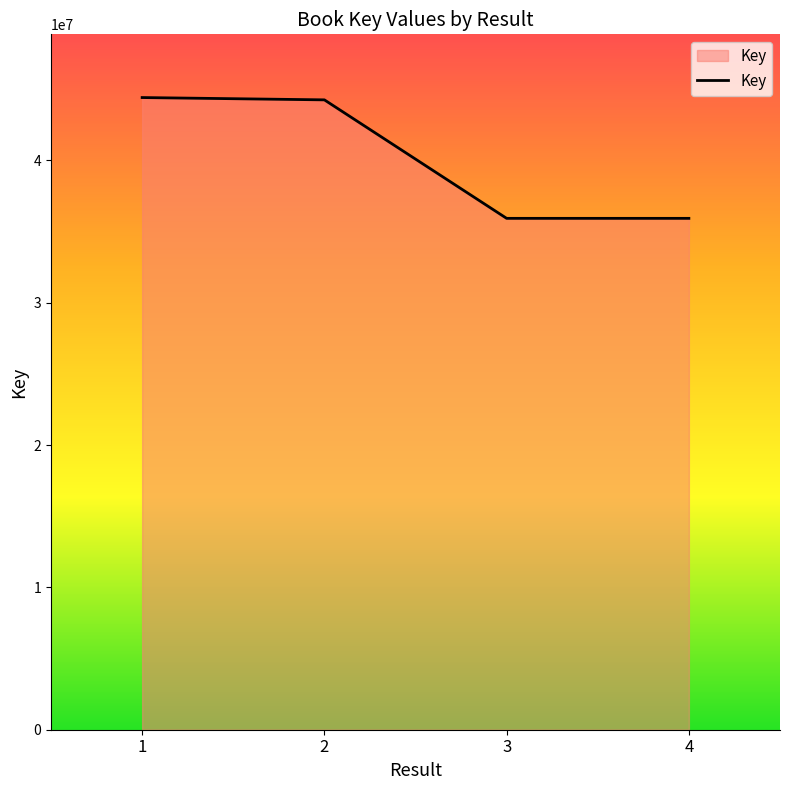

What is the difference between the maximum and second lowest values?

8486563